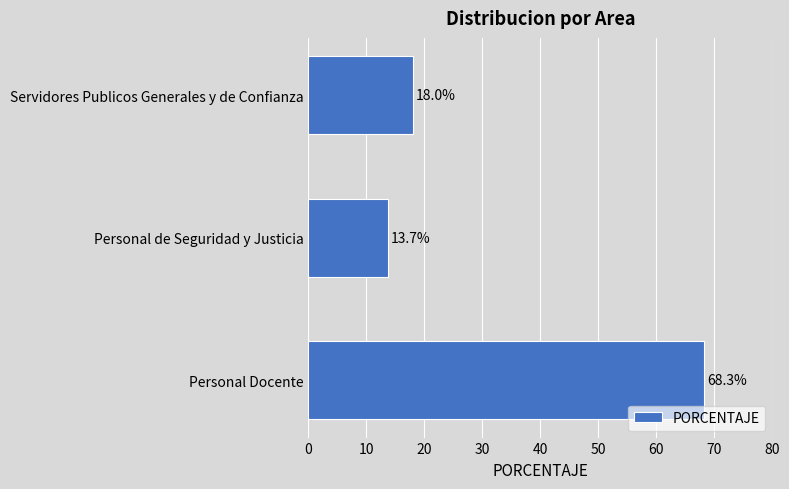

What is the change in value from Personal Docente to Personal de Seguridad y Justicia?

-54.6